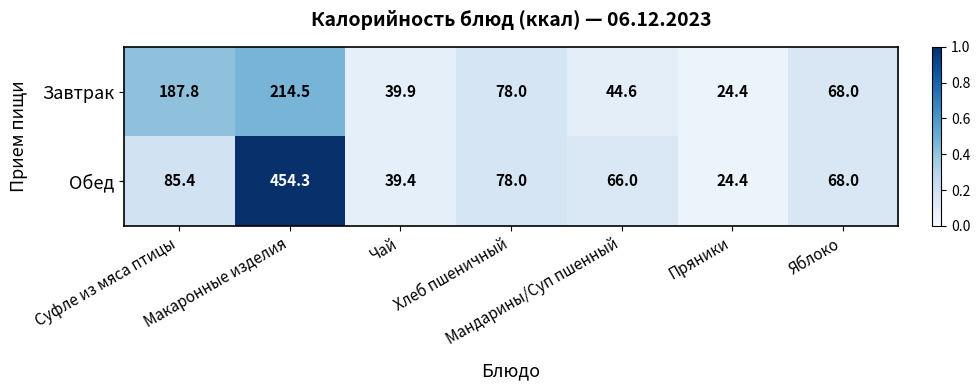

At which category is the sum across all series the highest?

Макаронные изделия